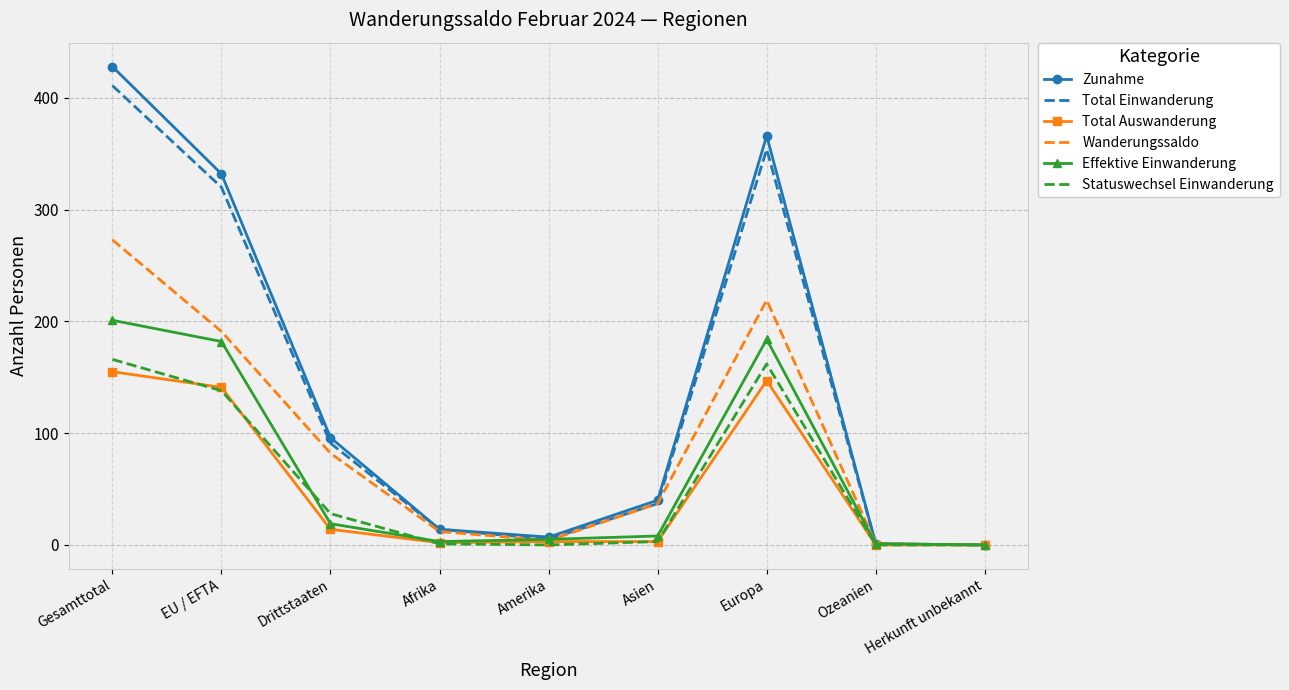

Is the value of Wanderungssaldo at Afrika greater than the value of Total Einwanderung at Gesamttotal?

No